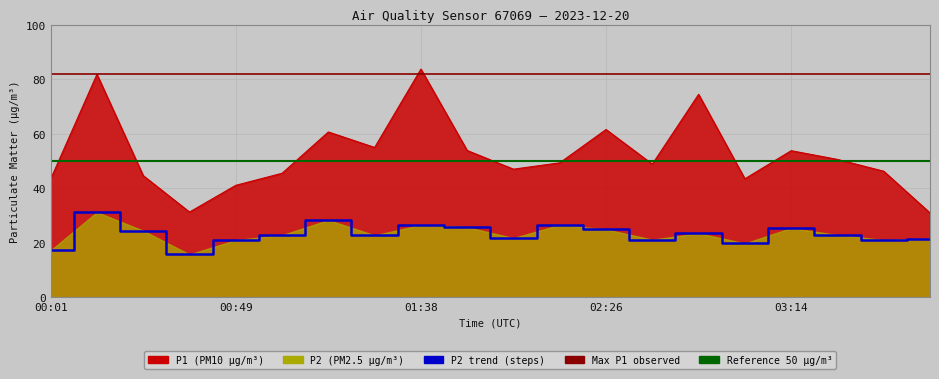

Reading left to right, what are all the values shown in this chart?

P1: 00:01=43.4	00:13=81.8	00:25=44.6	00:37=31.3	00:49=41.1	01:02=45.5	01:14=60.6	01:26=55.0	01:38=83.7	01:50=53.9	02:02=47.0	02:14=49.3	02:26=61.5	02:38=48.9	02:50=74.5	03:02=43.5	03:14=53.8	03:26=50.6	03:38=46.2	03:50=30.9
P2: 00:01=17.2	00:13=31.2	00:25=24.4	00:37=15.7	00:49=21.0	01:02=22.8	01:14=28.3	01:26=22.7	01:38=26.6	01:50=25.7	02:02=21.7	02:14=26.6	02:26=24.9	02:38=21.1	02:50=23.5	03:02=19.8	03:14=25.4	03:26=22.9	03:38=21.0	03:50=21.5